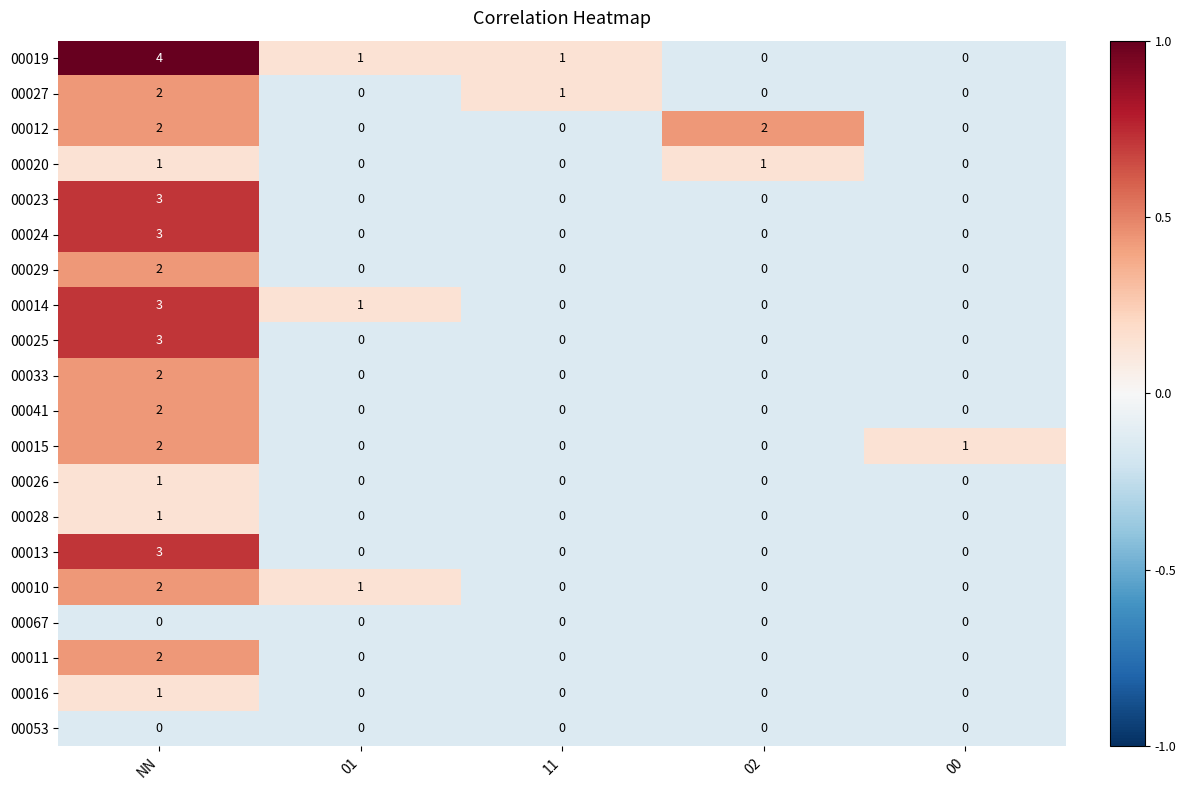

True or false: 00041 has a value of 0 at 11.

True